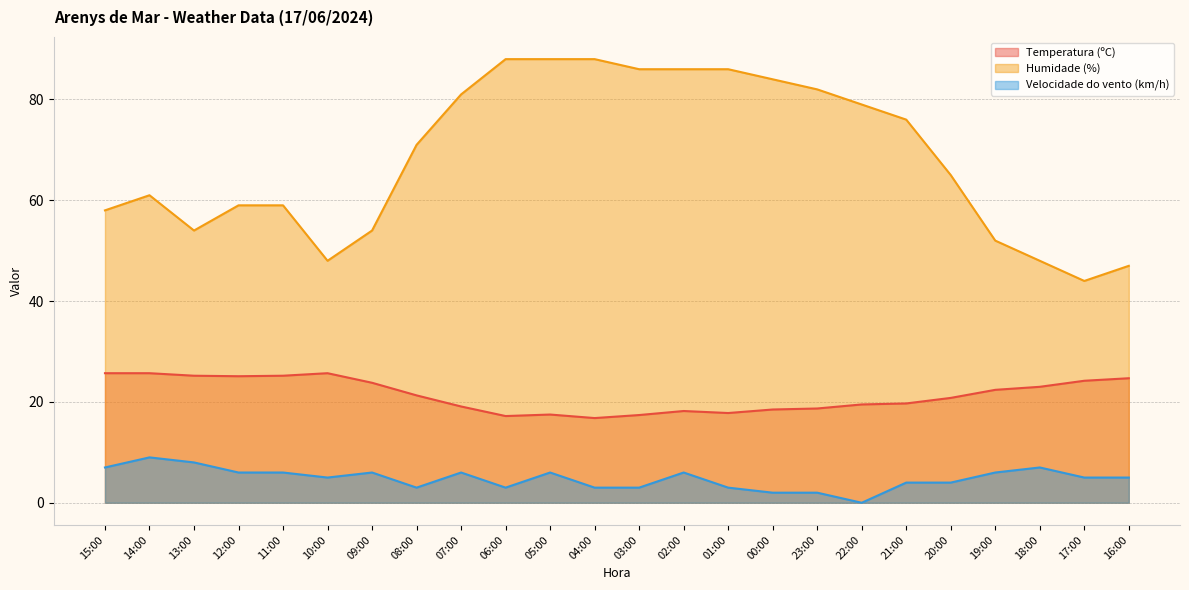

What is the difference between the maximum and minimum values in the Temperatura (ºC) series?

8.9